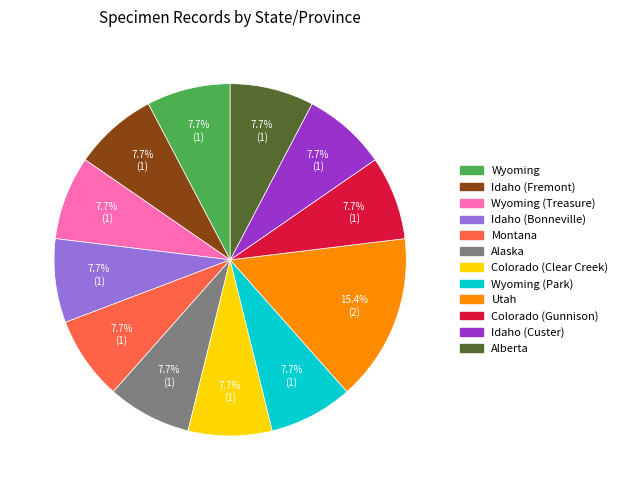

To the nearest percent, what portion does Alaska represent?

8%